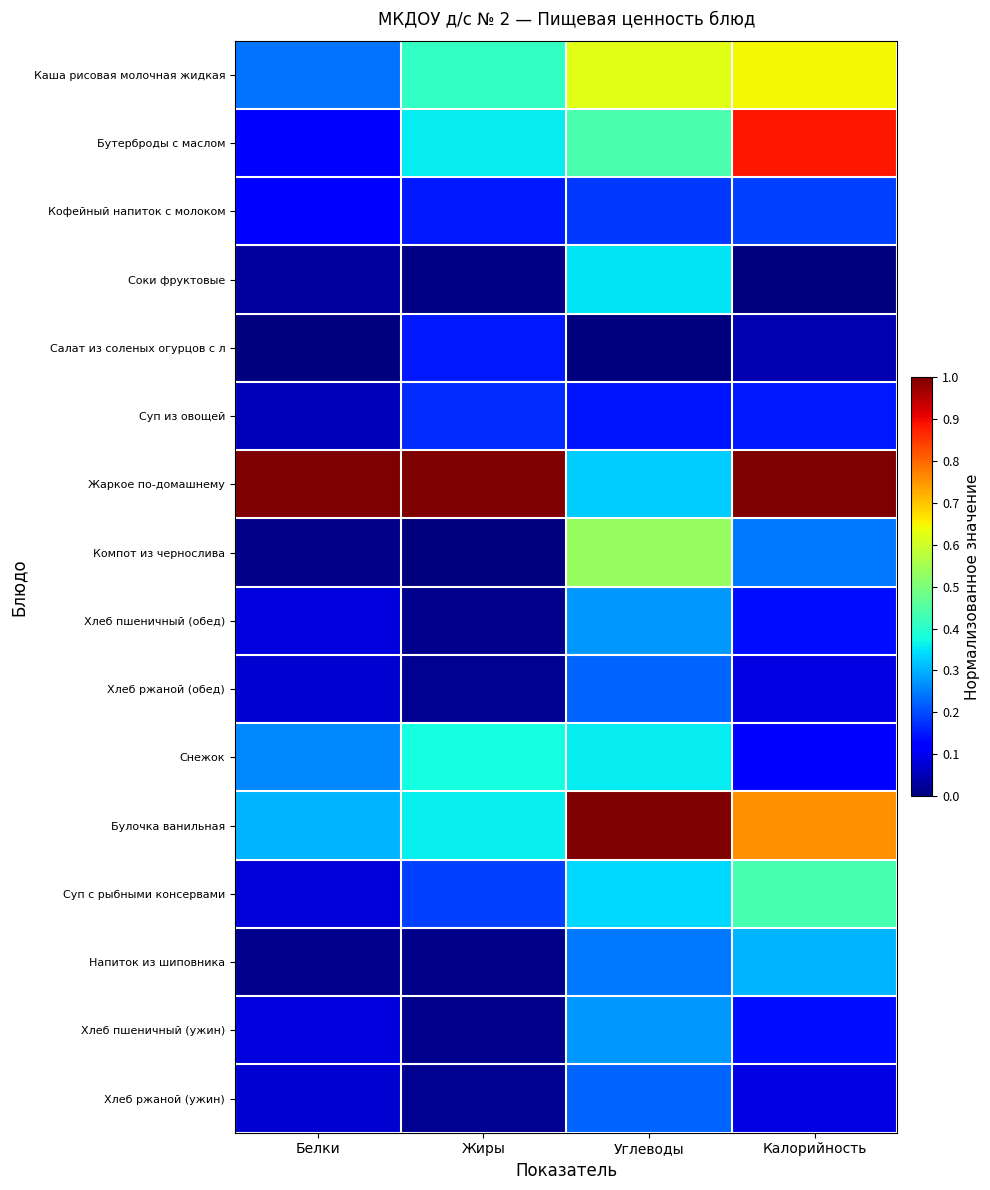

What is the total value across all series at Углеводы?

5.5